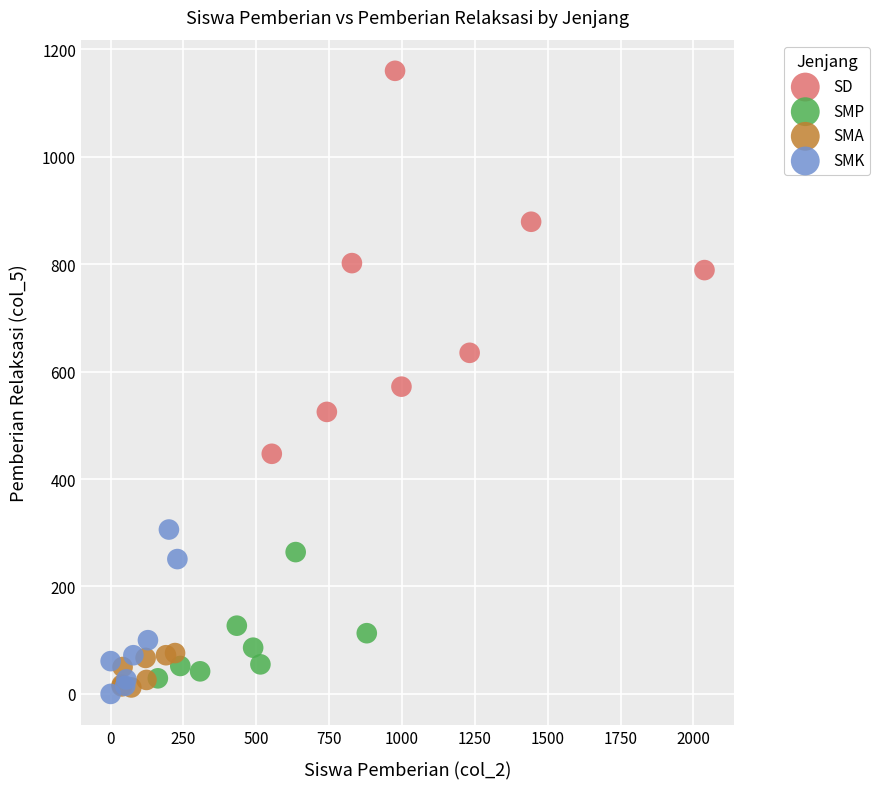

Which series has the largest Y range (max minus min)?

SD